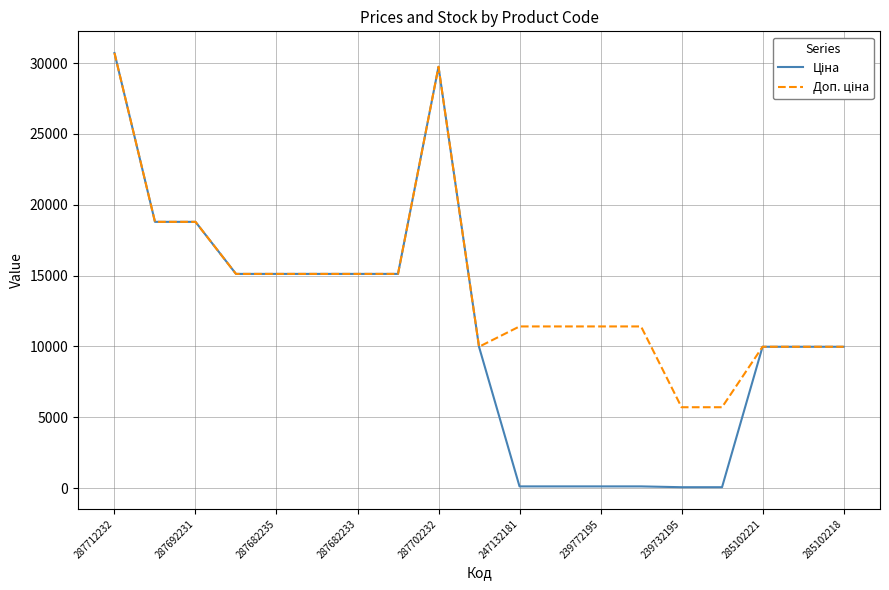

At which category is the sum across all series the highest?

287712232